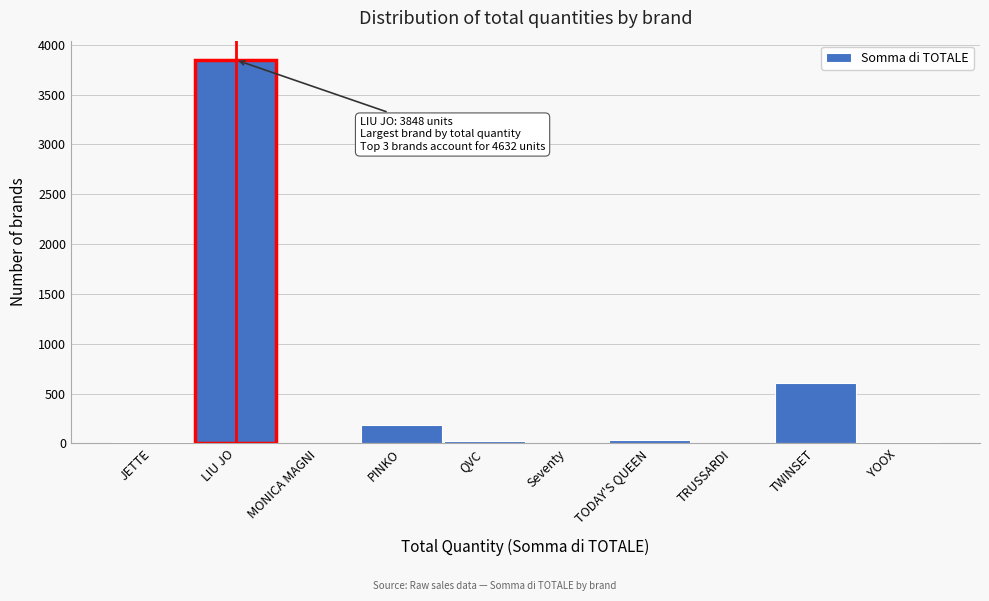

At which category does the chart reach its peak across all series?

LIU JO